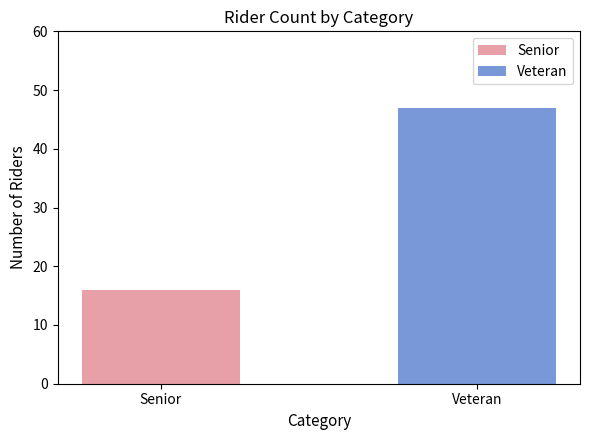

Rank the categories by value from lowest to highest.

Senior, Veteran